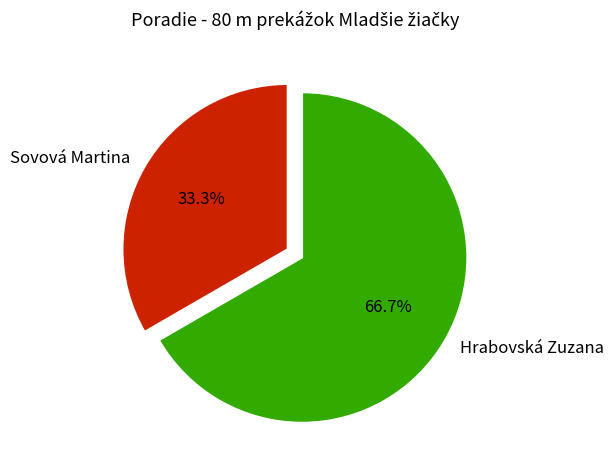

What is the smallest slice in the pie chart?

Sovová Martina